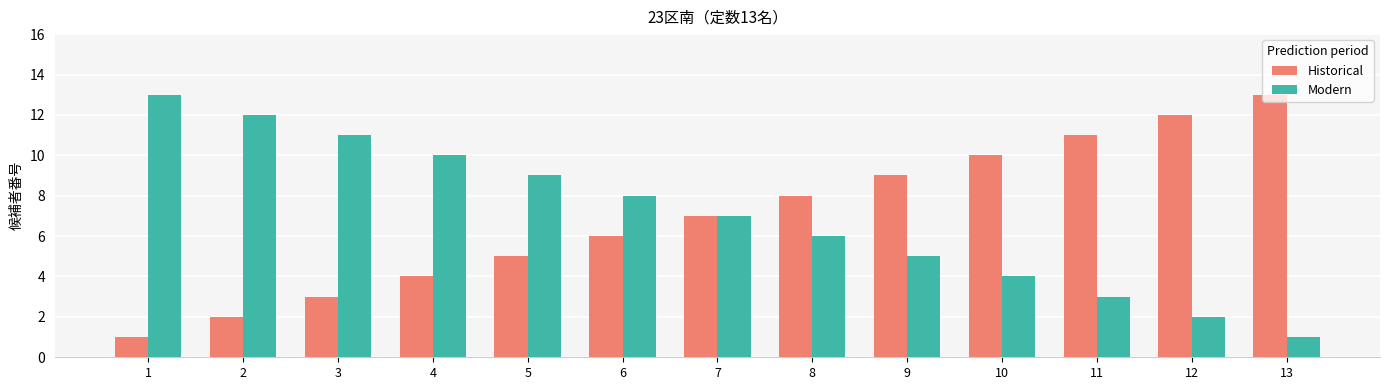

What is the highest value of the Modern series?

13